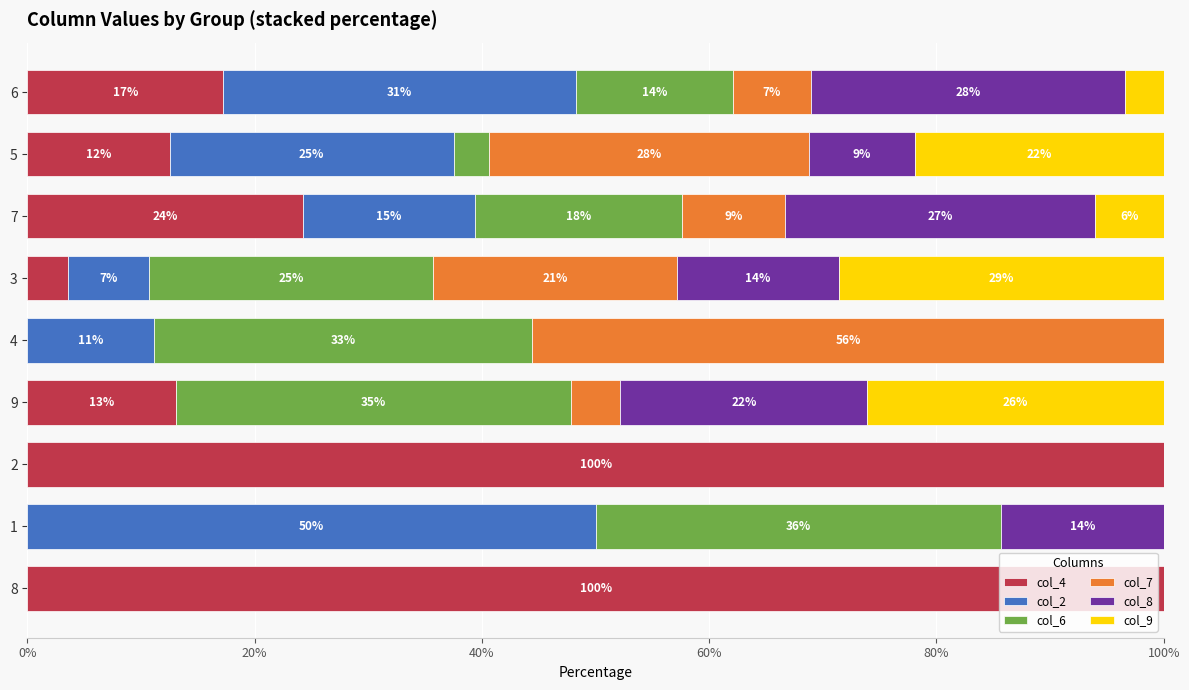

Which series has the widest spread of values?

col_4